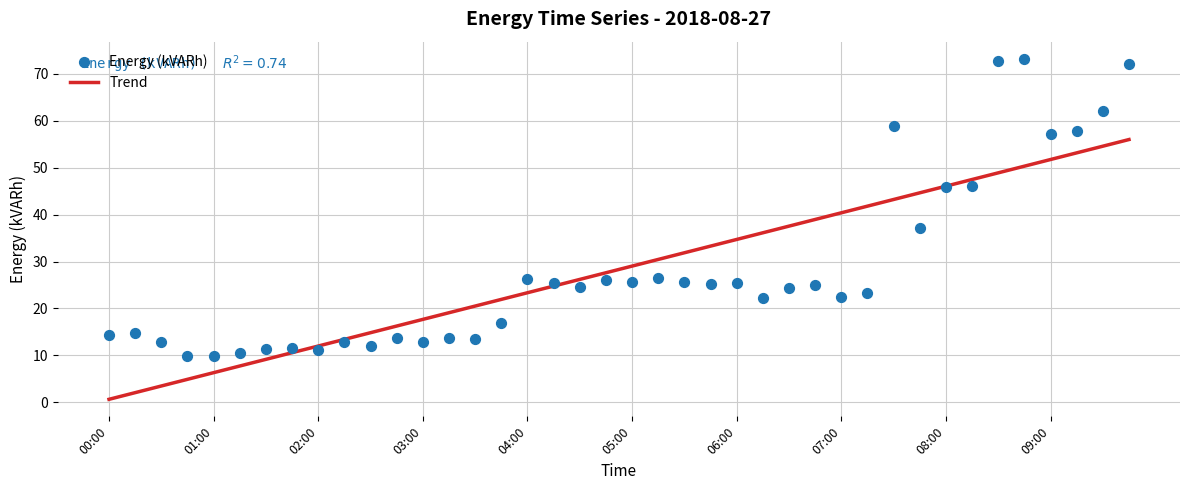

Approximately how many times larger is the value at 03:45 compared to 05:30?

0.7